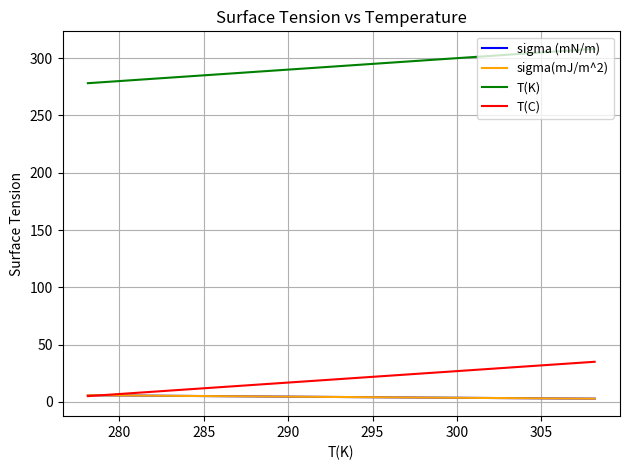

Is this an area chart (filled region under the line)?

No